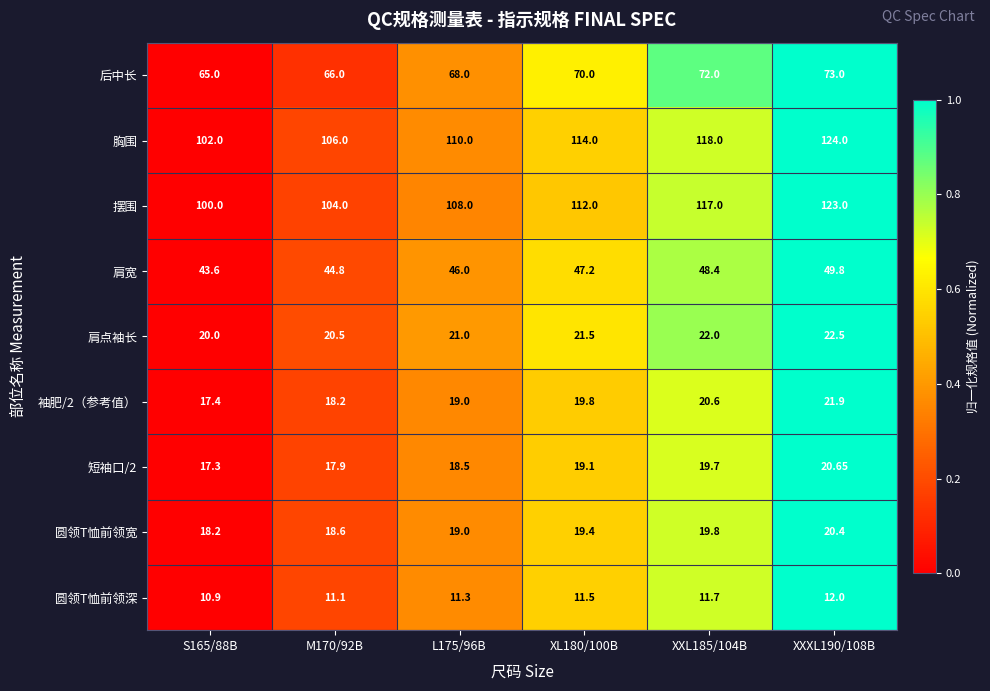

Which series changed the most between XL180/100B and XXL185/104B?

摆围